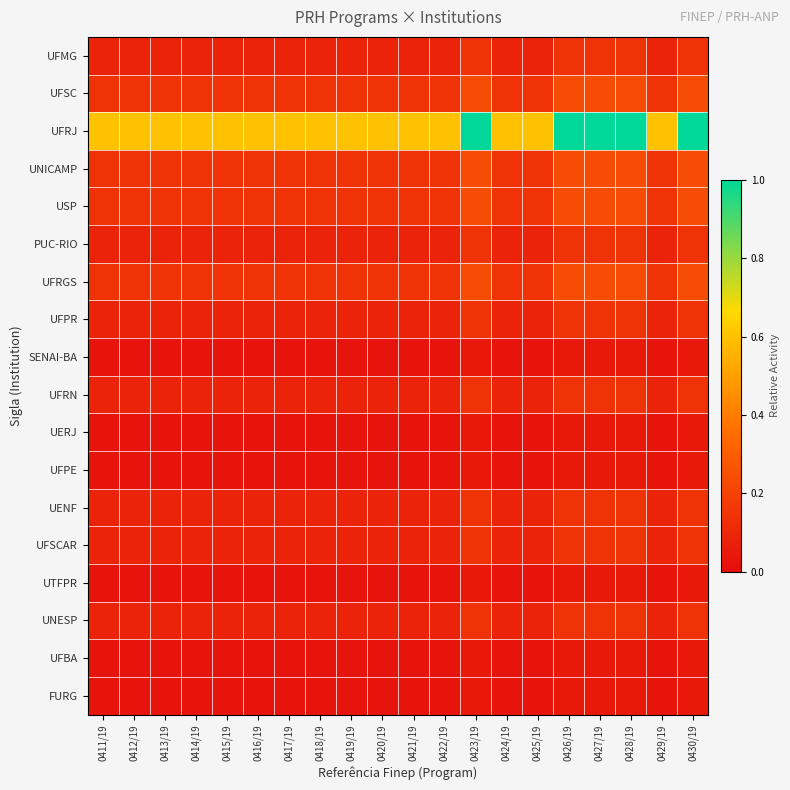

At which category does the chart reach its peak across all series?

0423/19